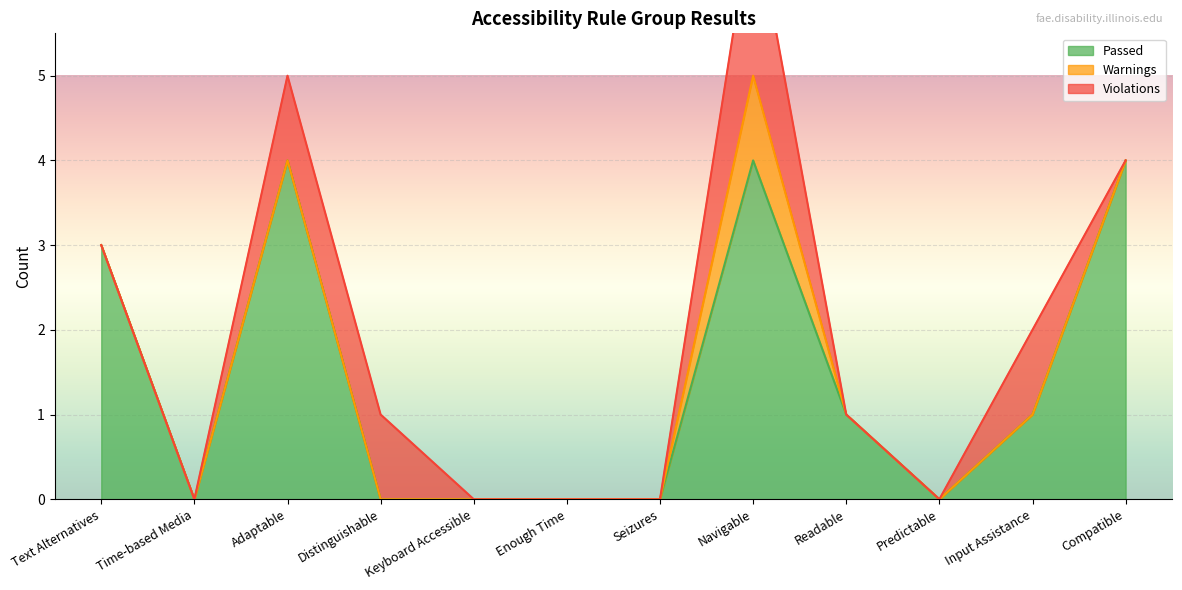

List the series in order of their peak value, highest first.

Passed, Violations, Warnings